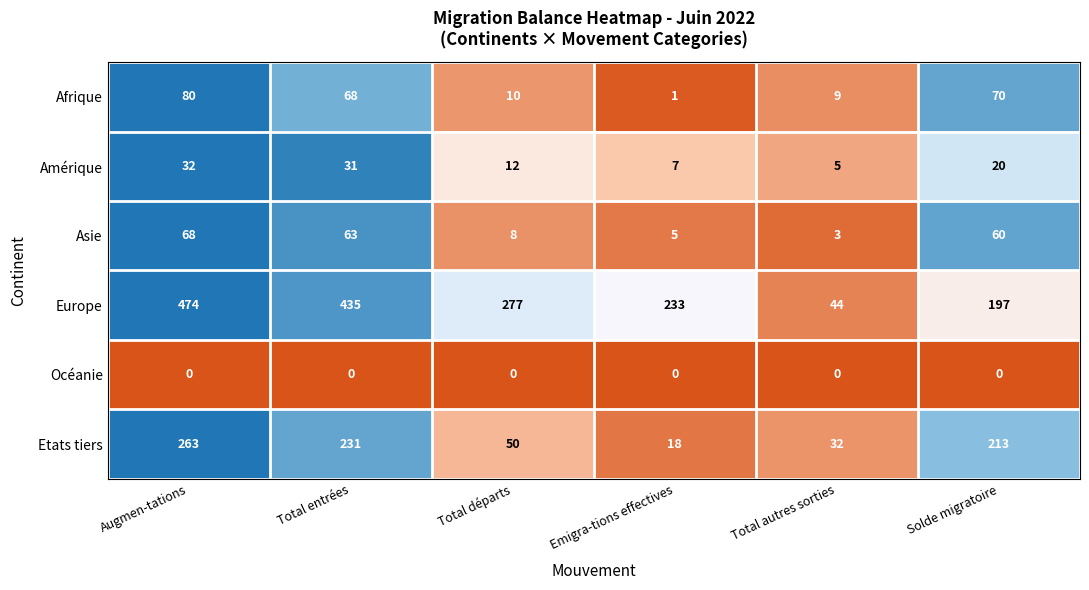

At which label does Afrique first exceed 68?

Augmen-tations